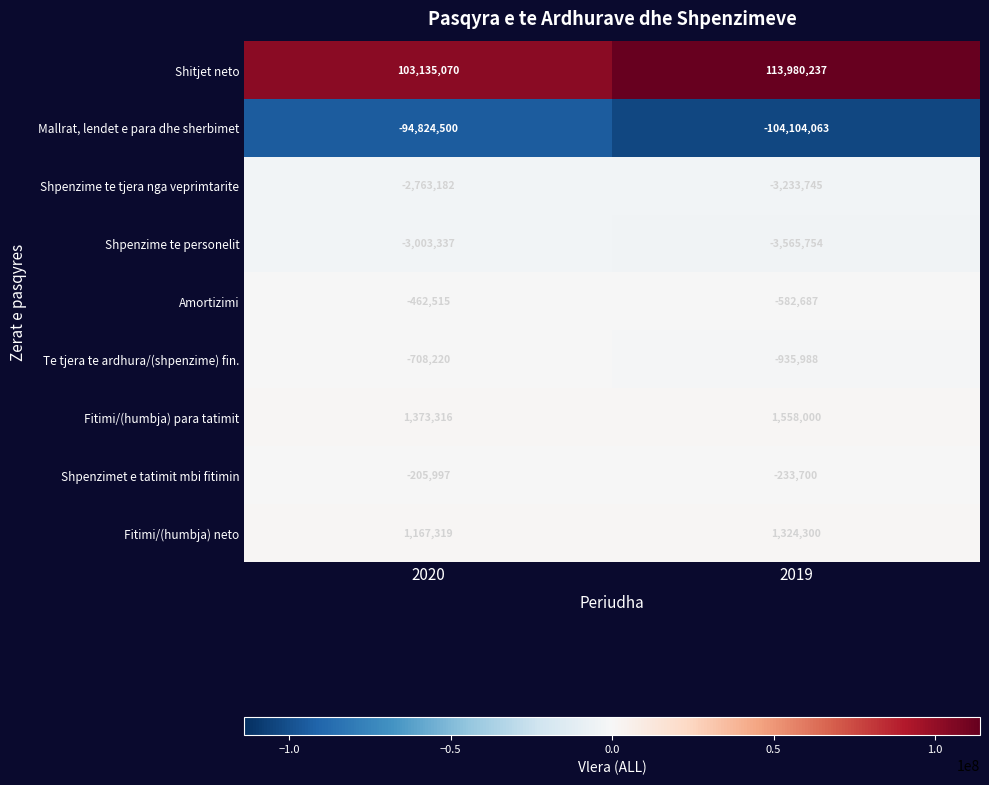

What is the average value of the Shitjet neto series?

108557654